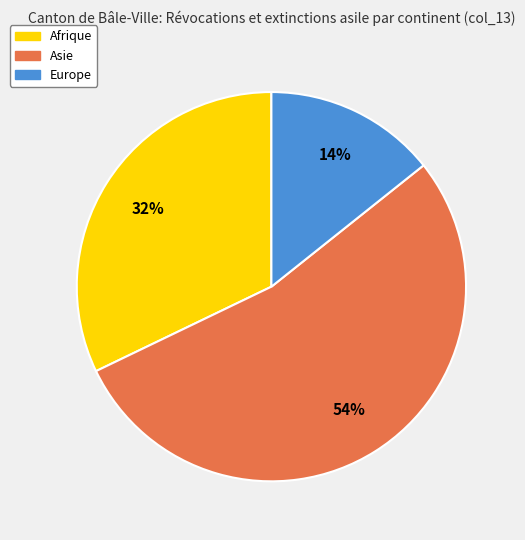

Which has a higher value, Asie or Europe?

Asie